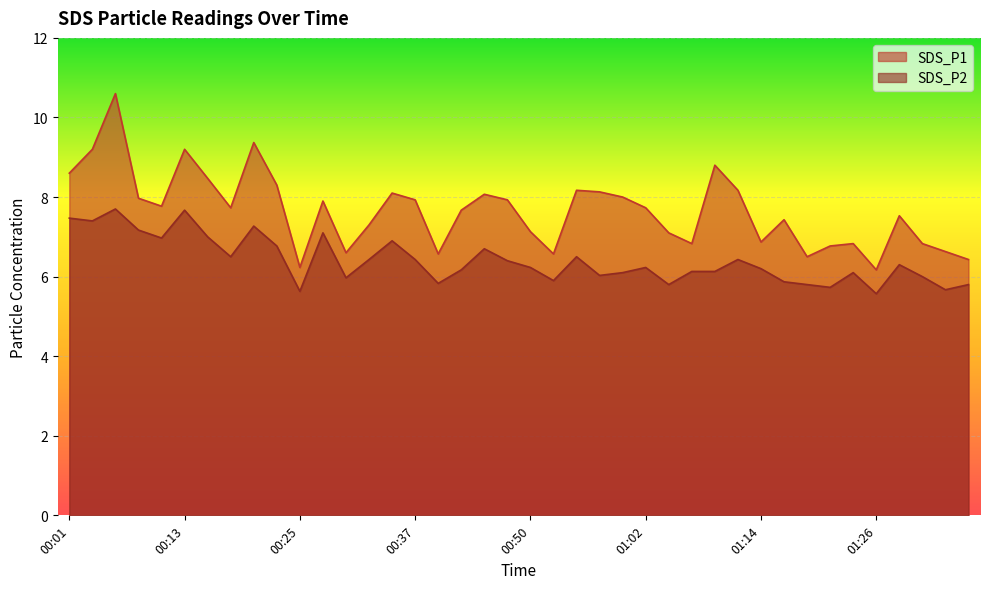

Where is the first local maximum for SDS_P1?

00:06